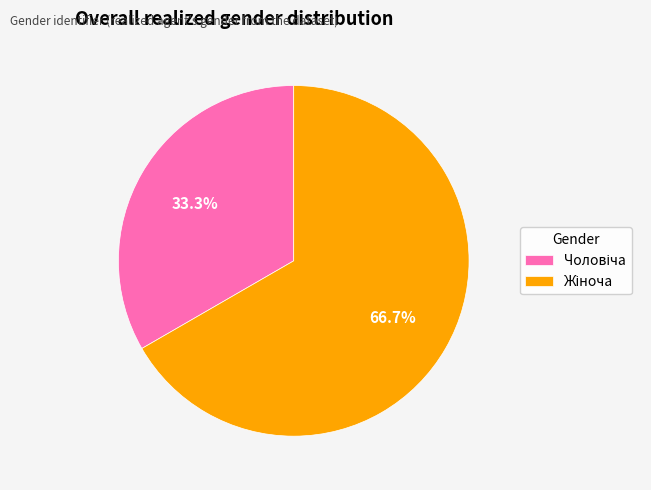

Does any single category account for the majority?

Yes